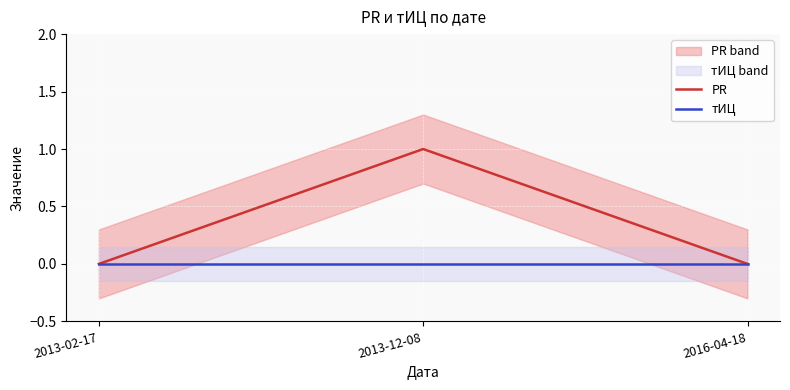

Reading left to right, transcribe all the data shown in this chart.

PR: 2013-02-17=0	2013-12-08=1	2016-04-18=0
тИЦ: 2013-02-17=0	2013-12-08=0	2016-04-18=0